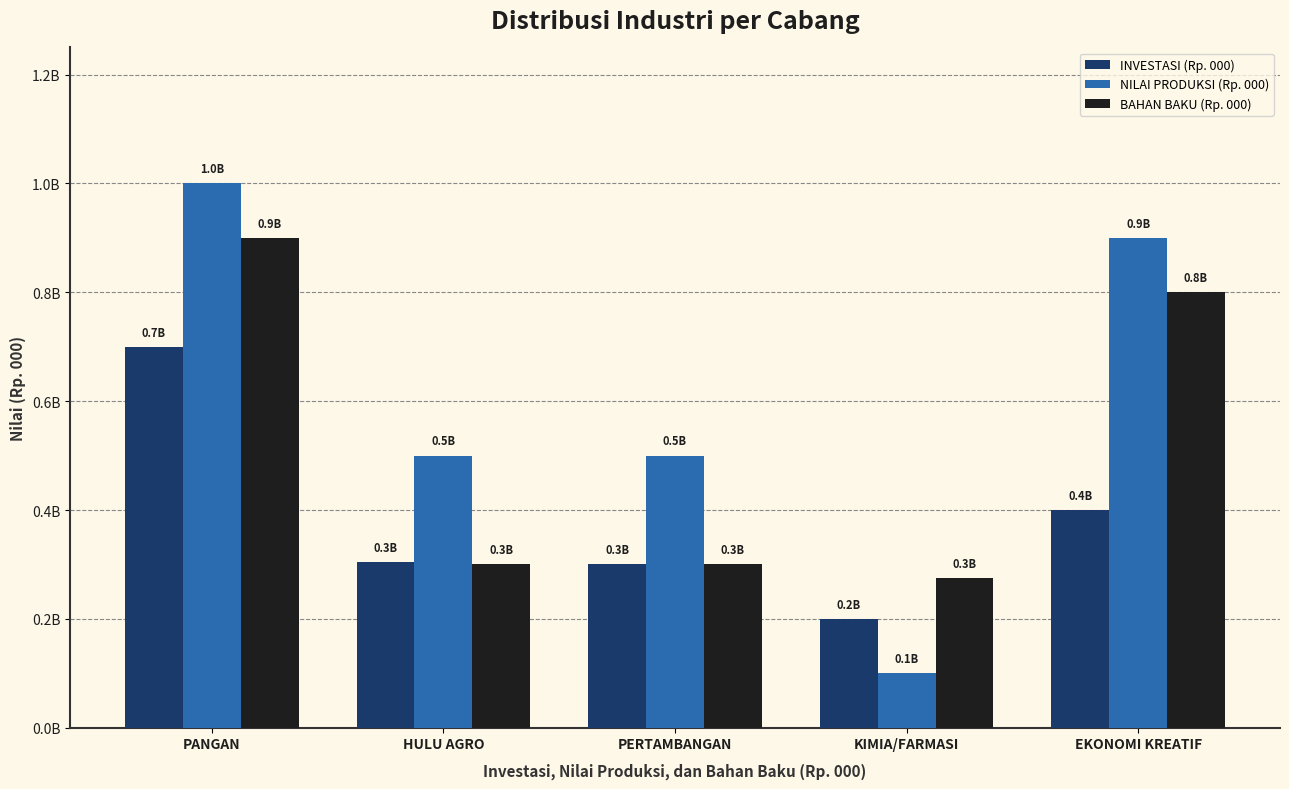

What is the sum of all INVESTASI (Rp. 000) values?

1905000000